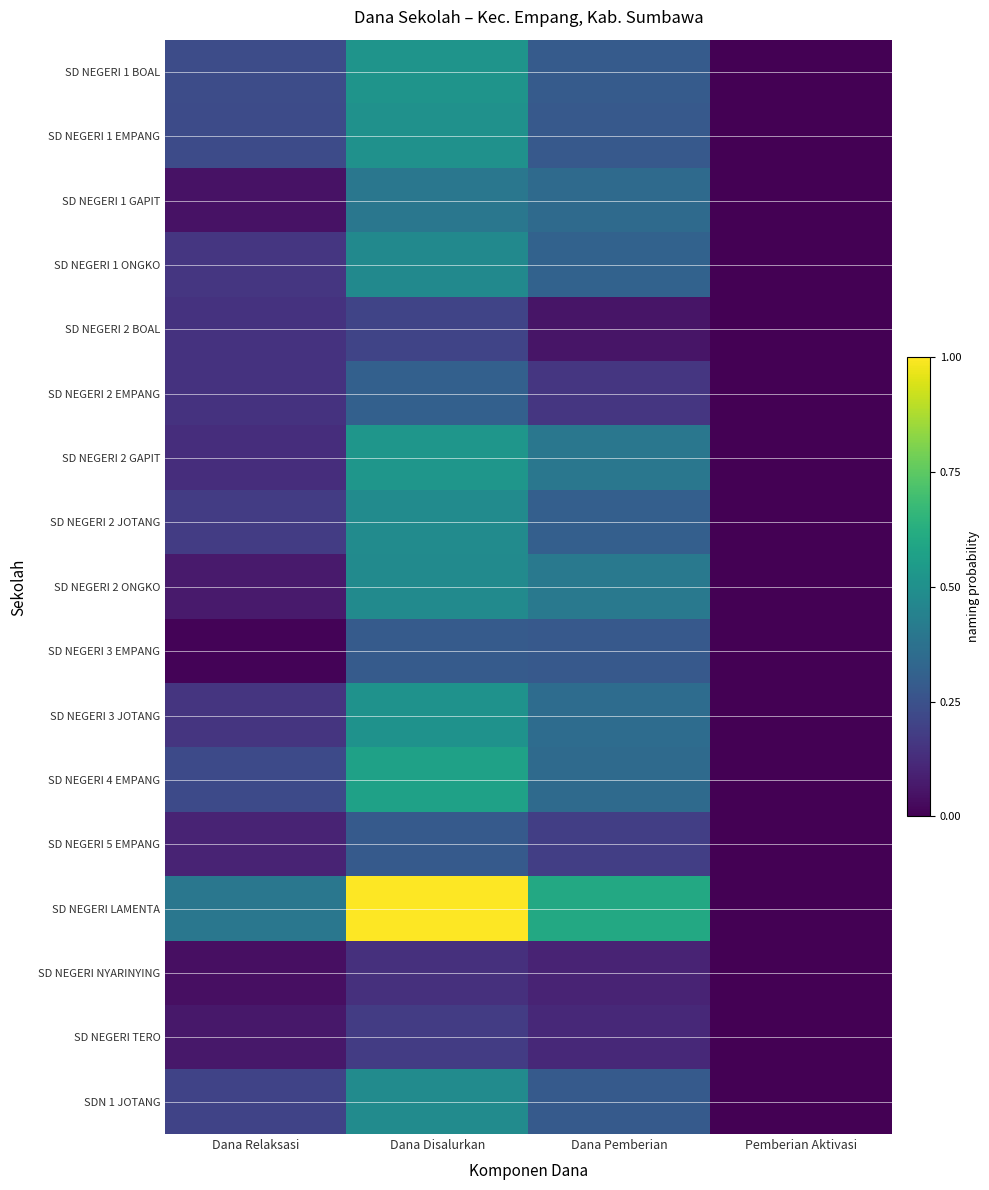

What is the difference between the highest and lowest values at Dana Relaksasi?

0.4